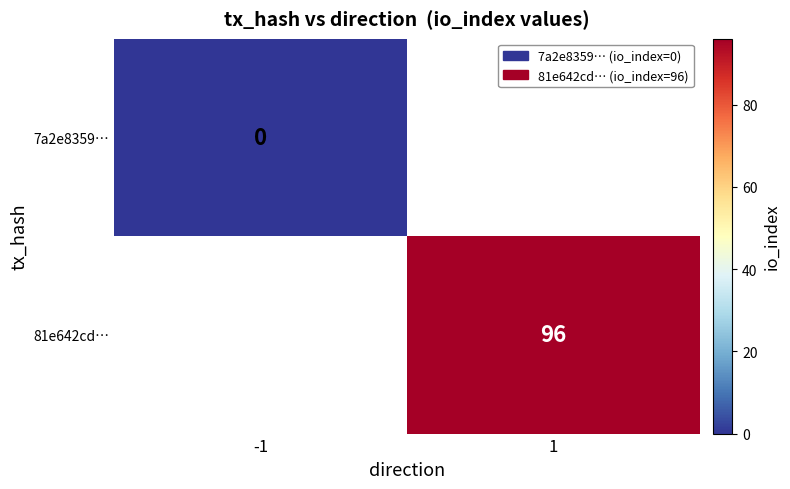

True or false: 81e642cd… has a value of 136 at 1.

False